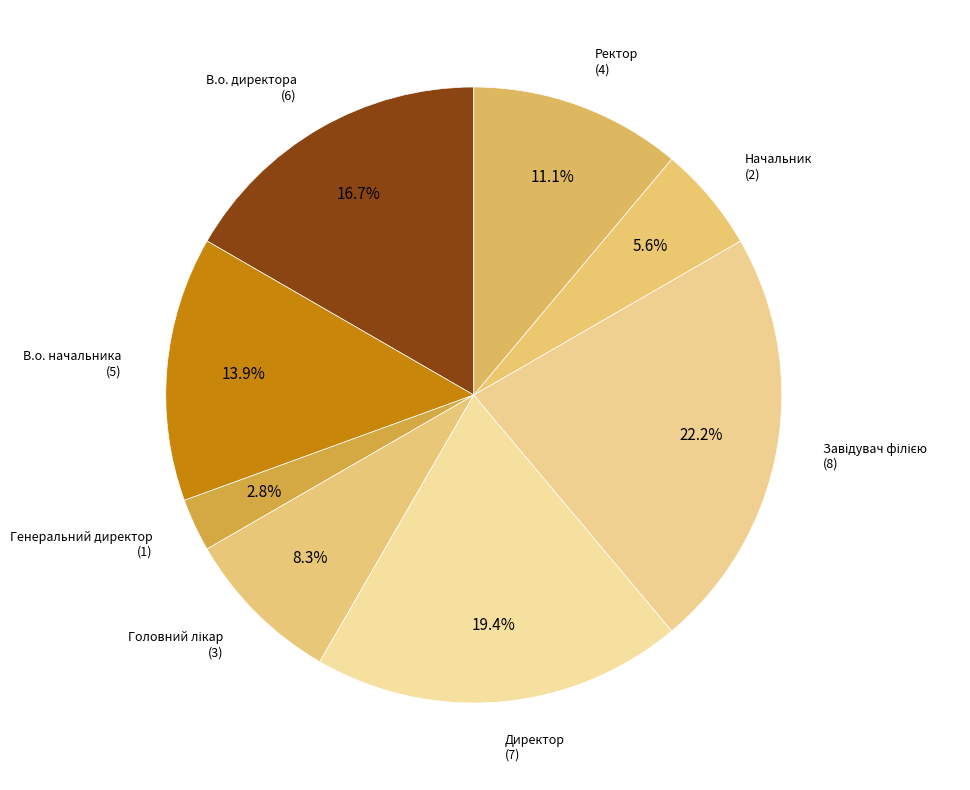

What is the smallest slice in the pie chart?

Генеральний директор